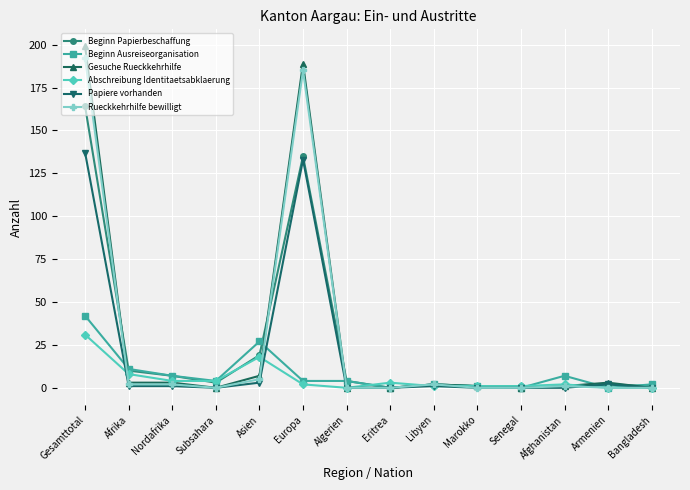

How many lines are shown in the chart?

6